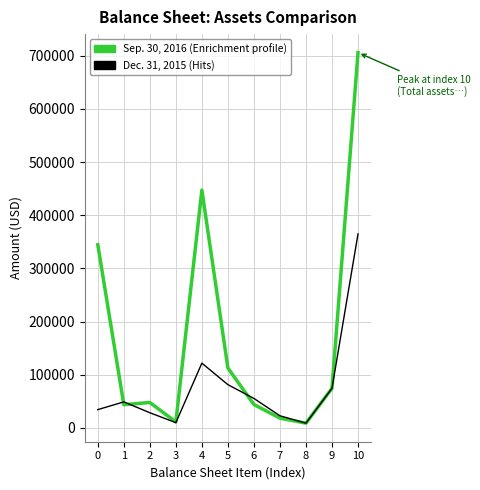

What is the spread (max minus min) of values at 5?

31261